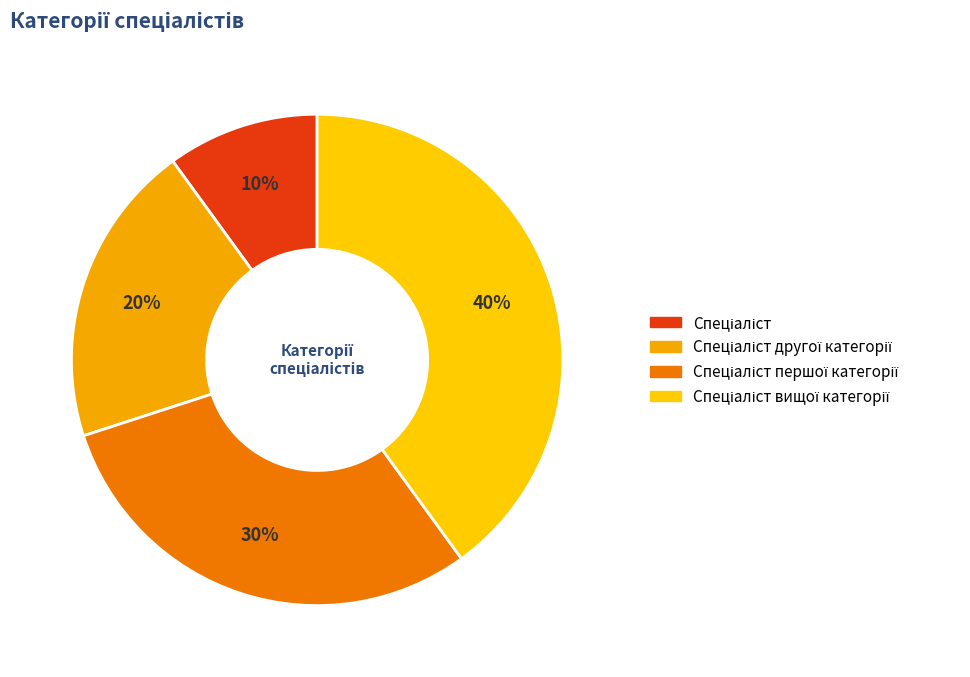

Count the number of slices in the pie.

4